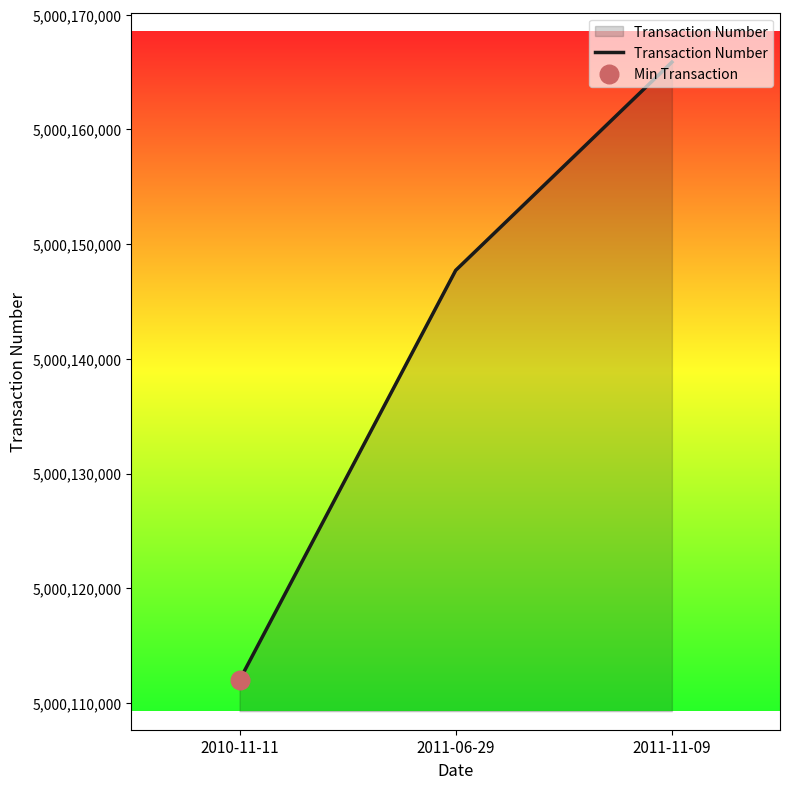

Between 2010-11-11 and 2011-06-29, which is larger?

2011-06-29